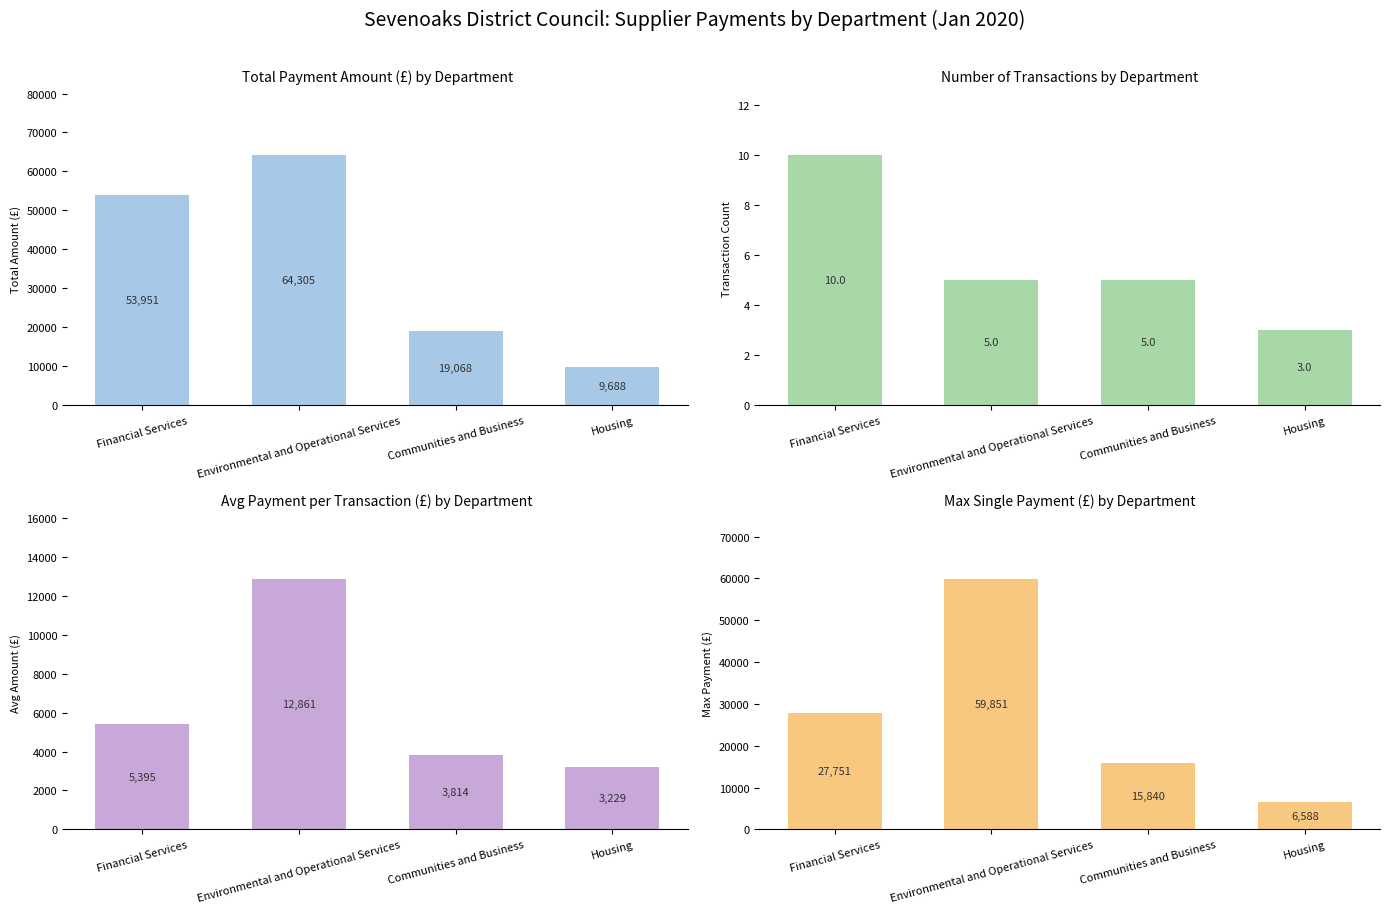

Reading right to left, extract all data points from this chart.

Total Payment Amount (£) by Department: Housing=9688.0	Communities and Business=19068.0	Environmental and Operational Services=64305.0	Financial Services=53951.0
Number of Transactions by Department: Housing=3.0	Communities and Business=5.0	Environmental and Operational Services=5.0	Financial Services=10.0
Avg Payment per Transaction (£) by Department: Housing=3229.3	Communities and Business=3813.6	Environmental and Operational Services=12861.0	Financial Services=5395.1
Max Single Payment (£) by Department: Housing=6588.0	Communities and Business=15840.0	Environmental and Operational Services=59851.0	Financial Services=27751.0